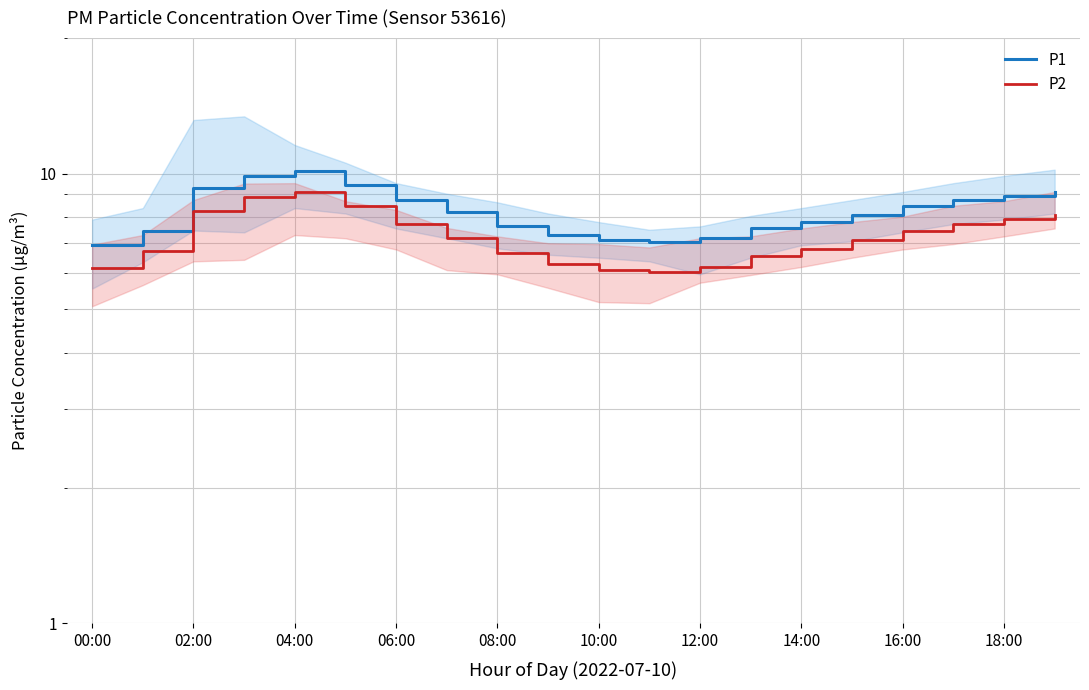

Where is the first local minimum for P2?

11